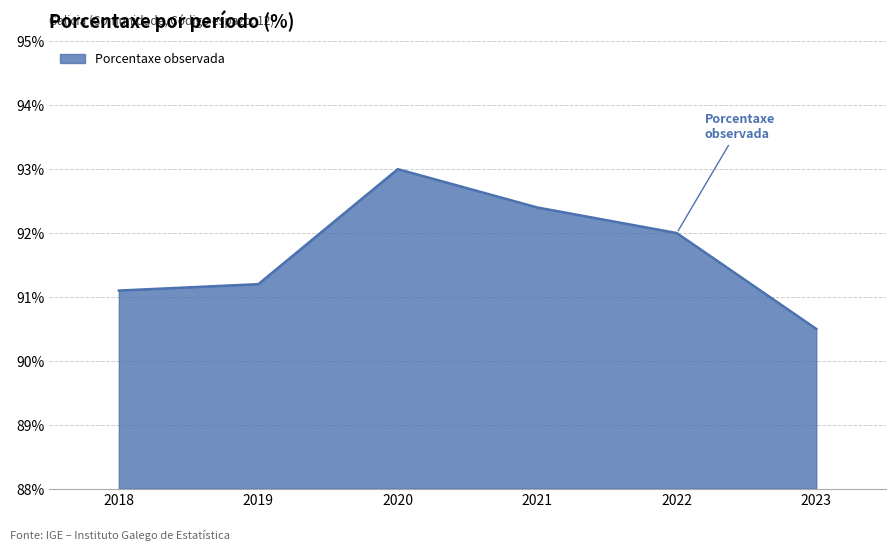

The chart shows a value of 92.4 at 2021. True or false?

True